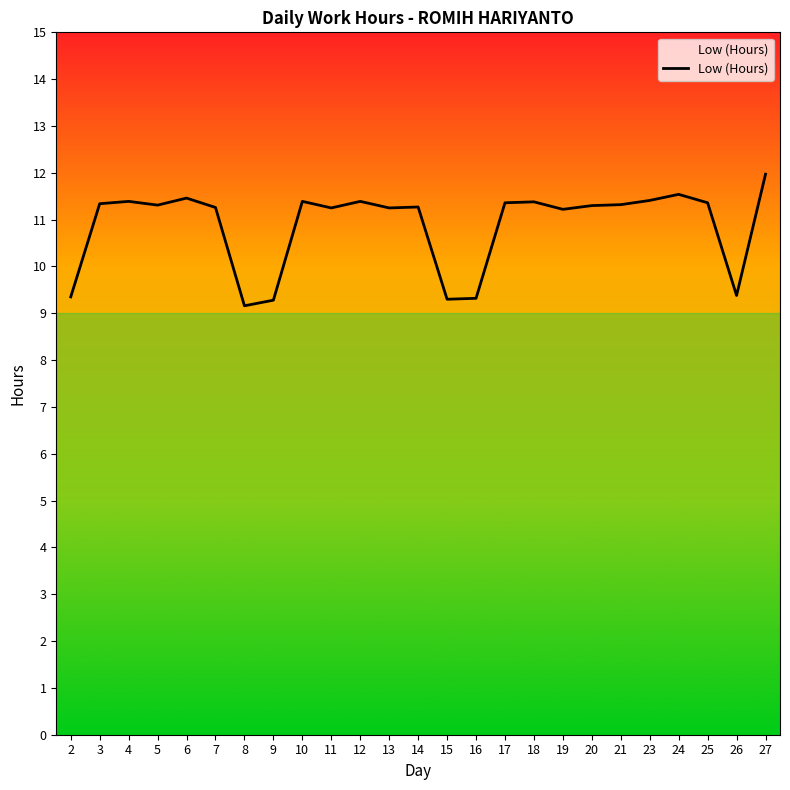

At which category does the chart reach its peak across all series?

27